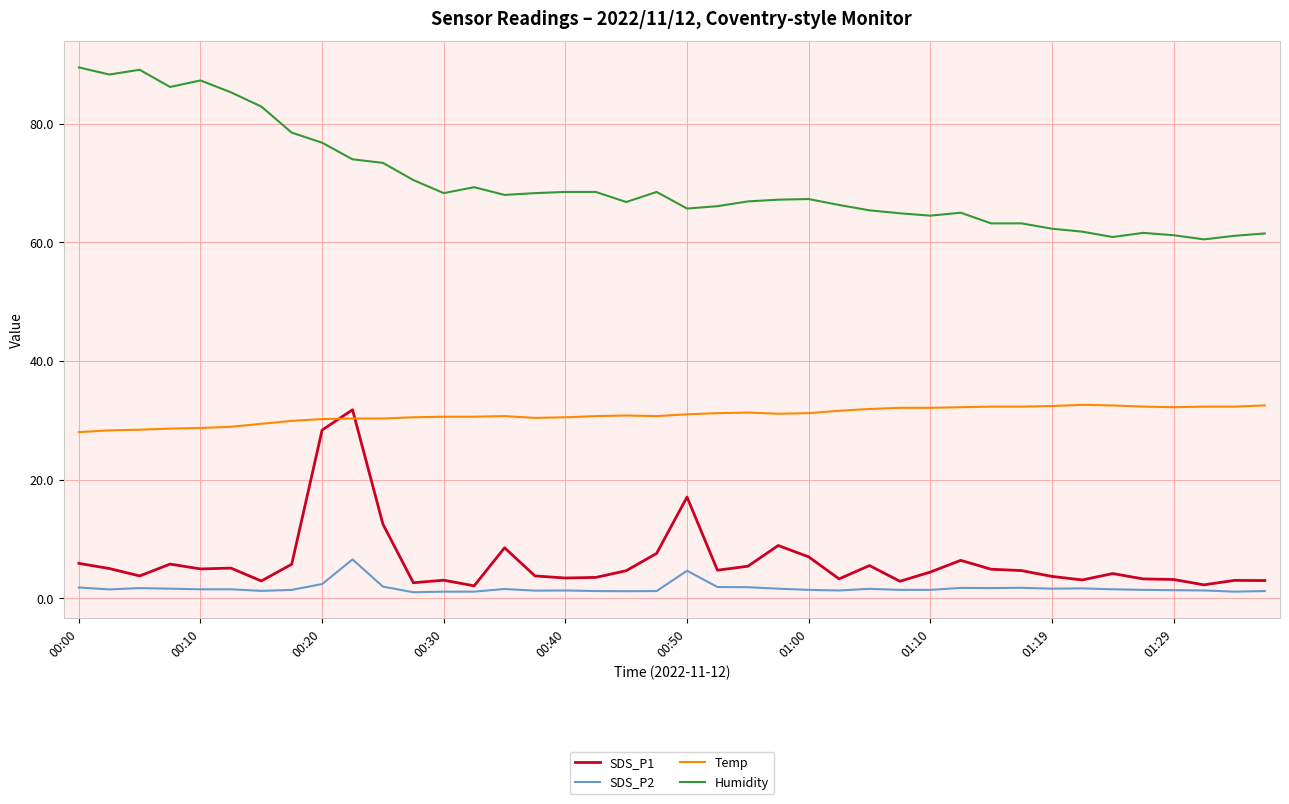

Which series has the largest total across all categories?

Humidity